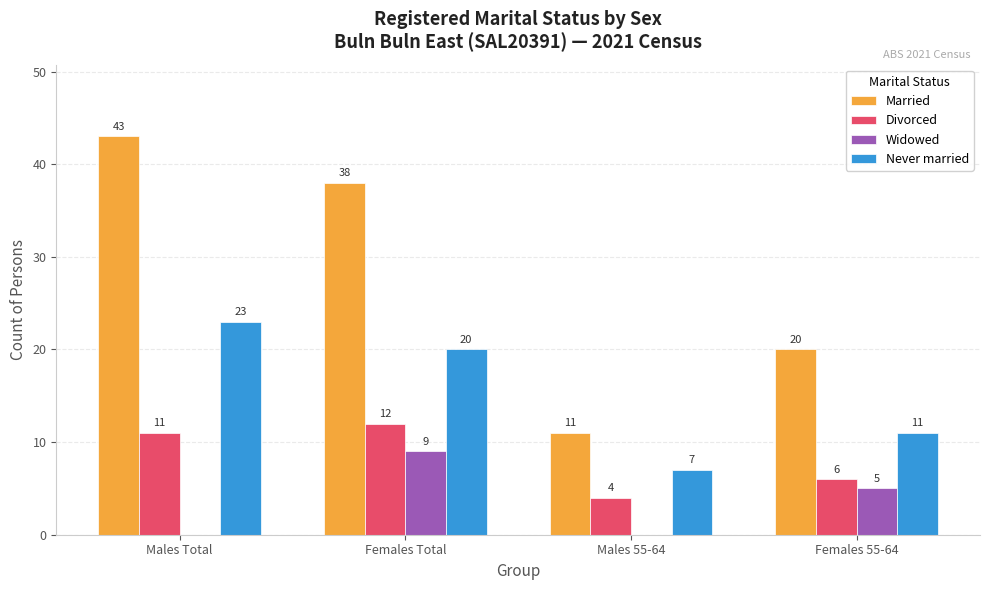

Is the value of Divorced at Females 55-64 greater than the value of Widowed at Males Total?

Yes